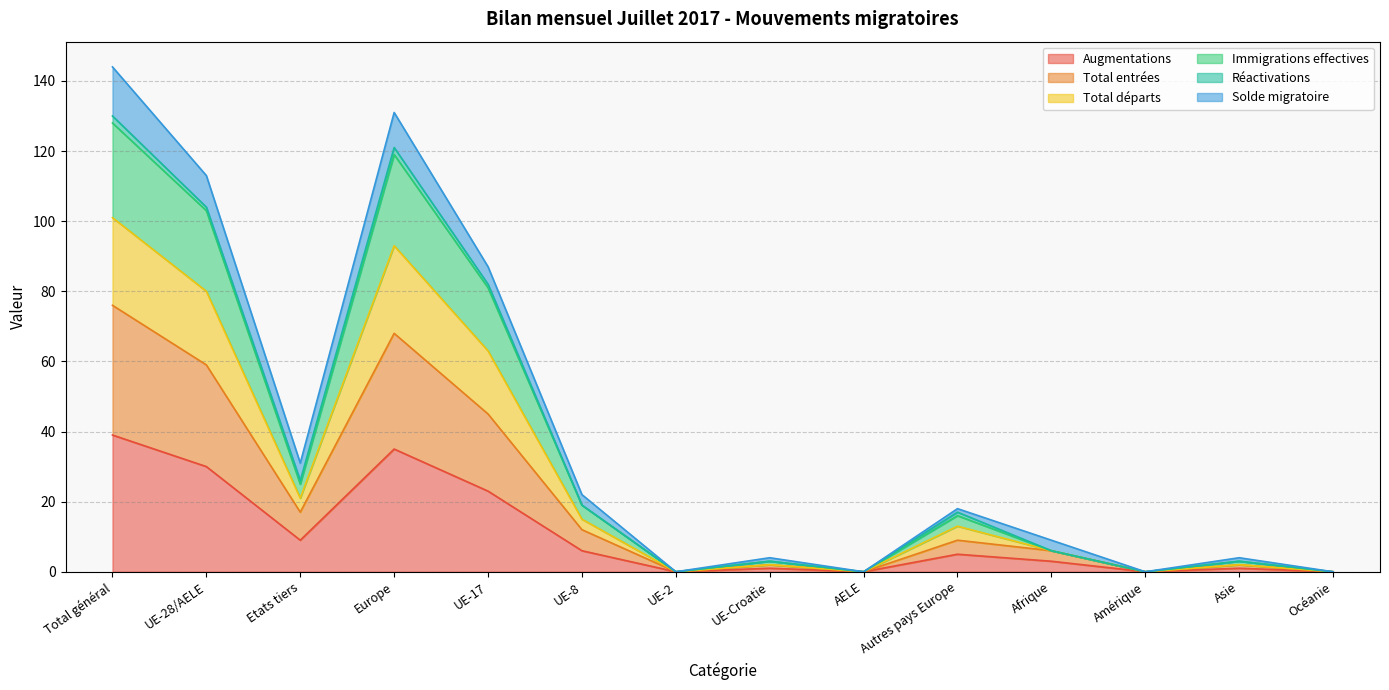

How many categories are shown in the chart?

14